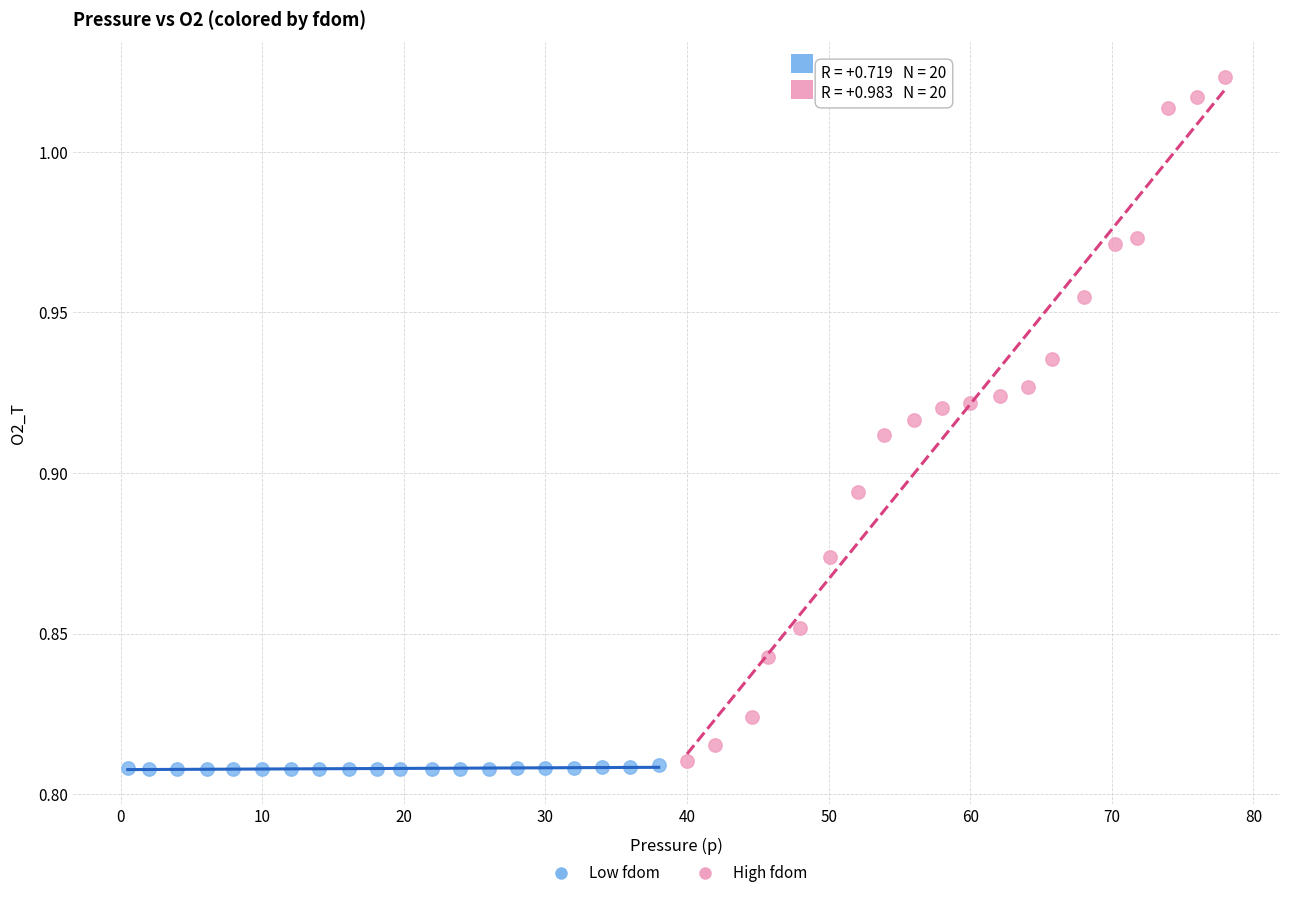

Which series reaches the maximum Y coordinate?

High fdom